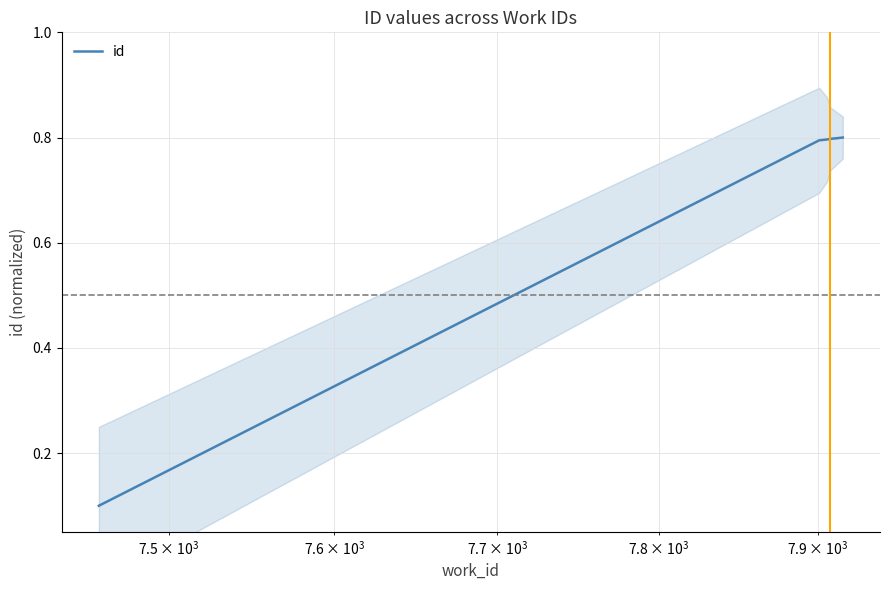

Reading right to left, extract all data points from this chart.

0.8	0.8	0.8	0.8	0.8	0.1